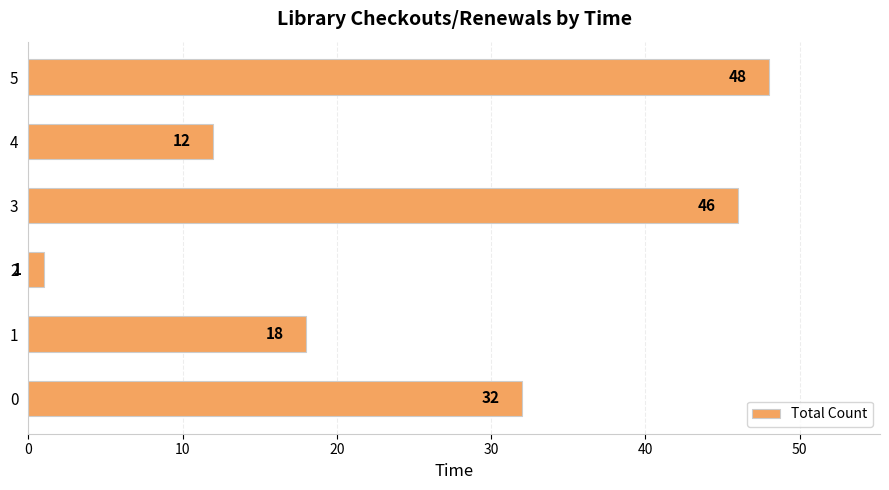

List the labels in order of value, largest first.

5, 3, 0, 1, 4, 2